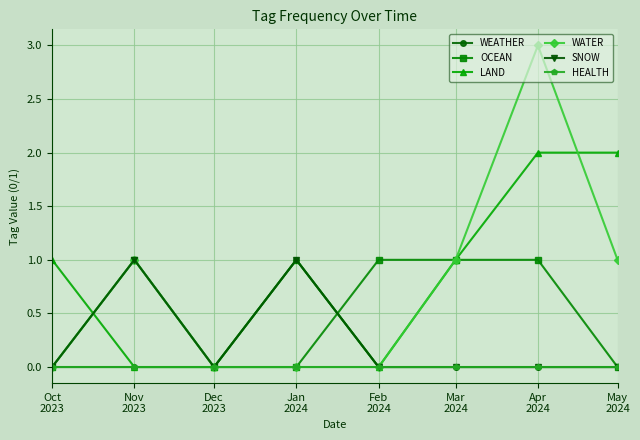

Which series has the widest spread of values?

WATER